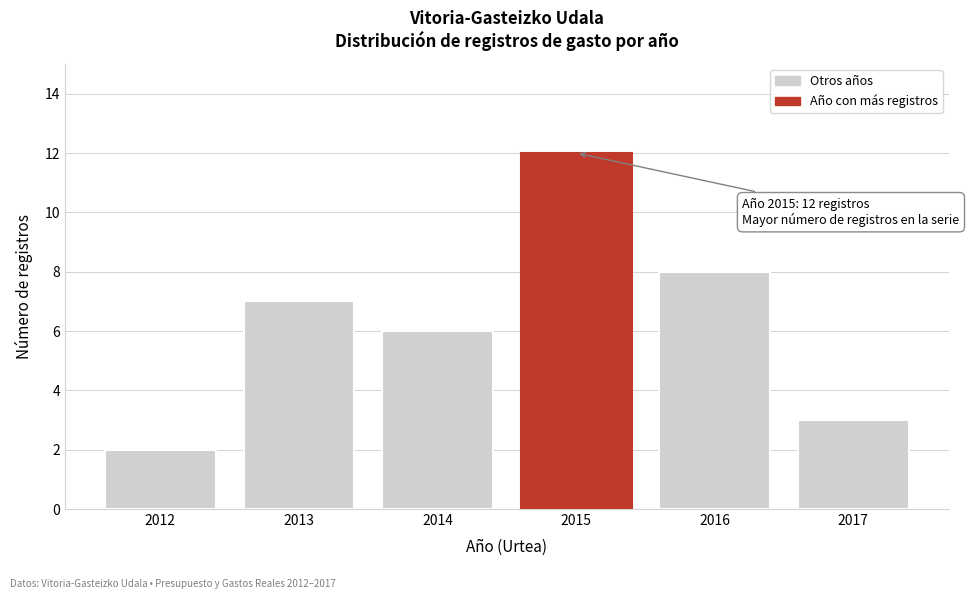

Reading left to right, extract all data points from this chart.

2	7	6	12	8	3